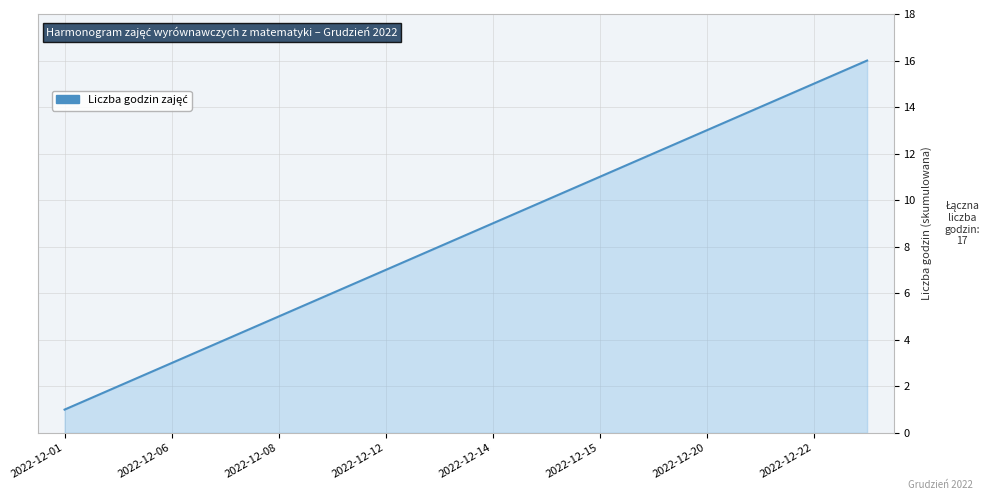

Does the chart have visible grid lines?

Yes